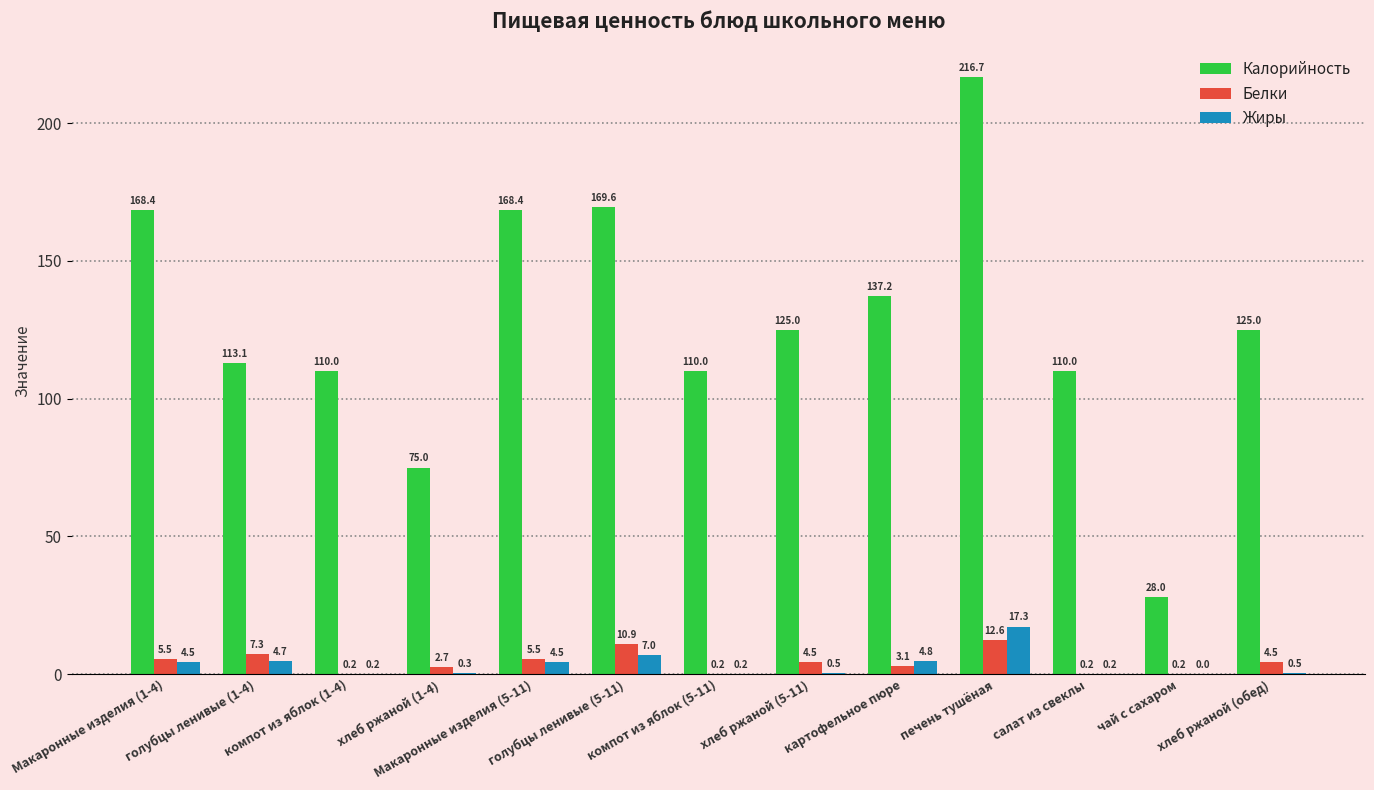

How many data points does each series have?

13